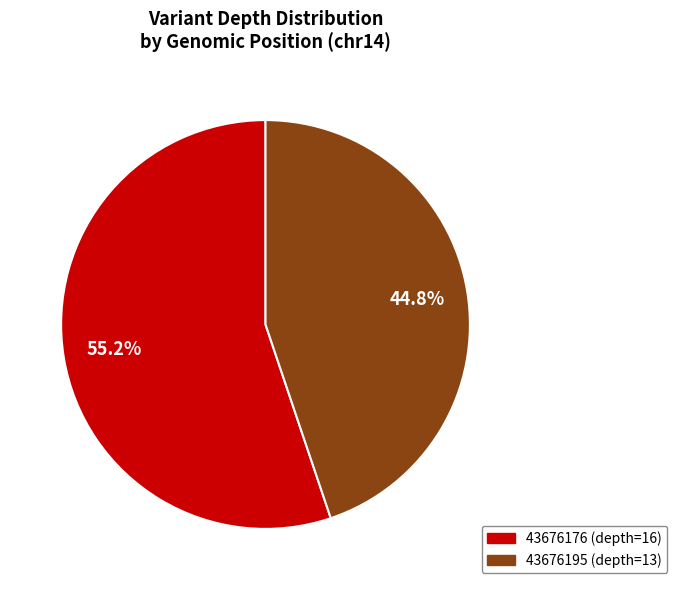

To the nearest percent, what portion does 43676176 represent?

55%